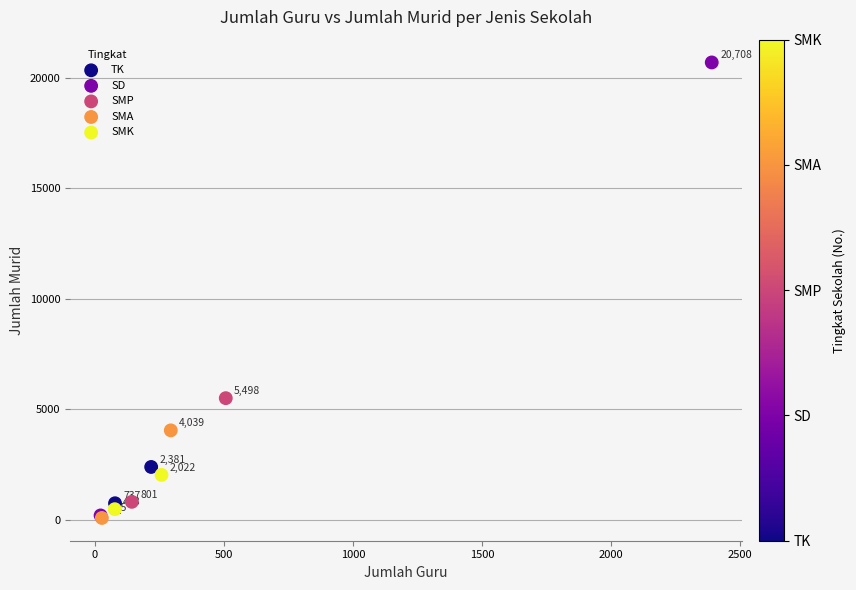

What are all the series names shown in the legend?

TK, SD, SMP, SMA, SMK